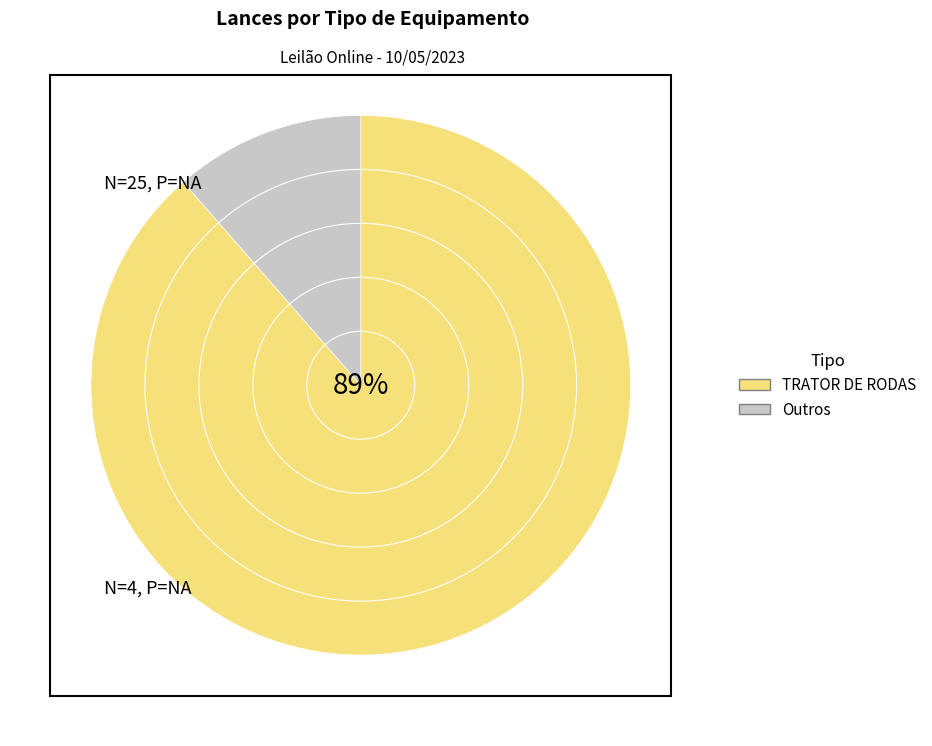

Is there a majority slice in this chart?

No